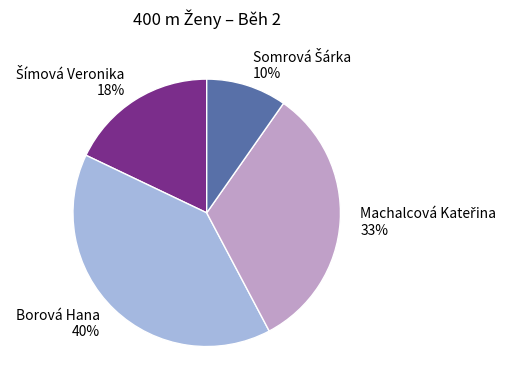

What percentage is the Borová Hana slice, to the nearest percent?

40%